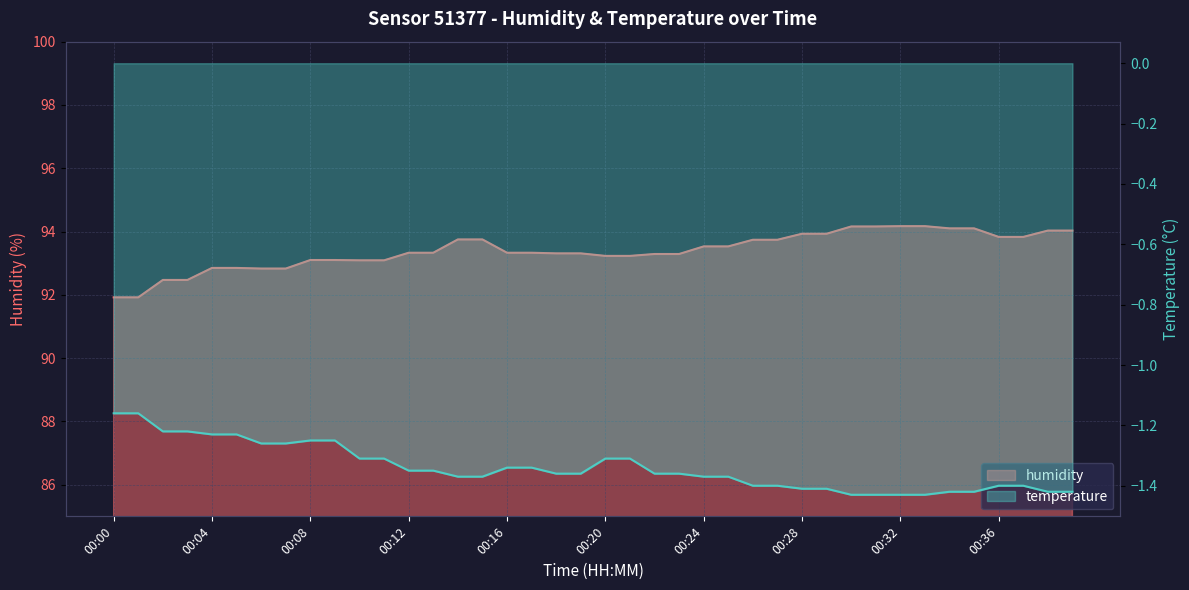

What are all the series names shown in the legend?

humidity, temperature